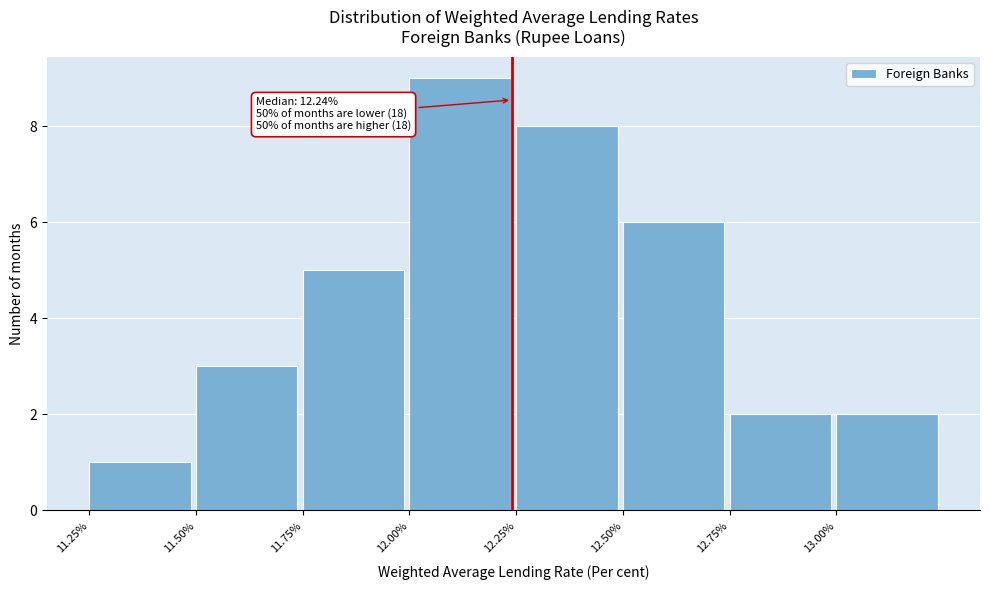

Over which range of the x-axis is the bar tallest?

12.00 to 12.25